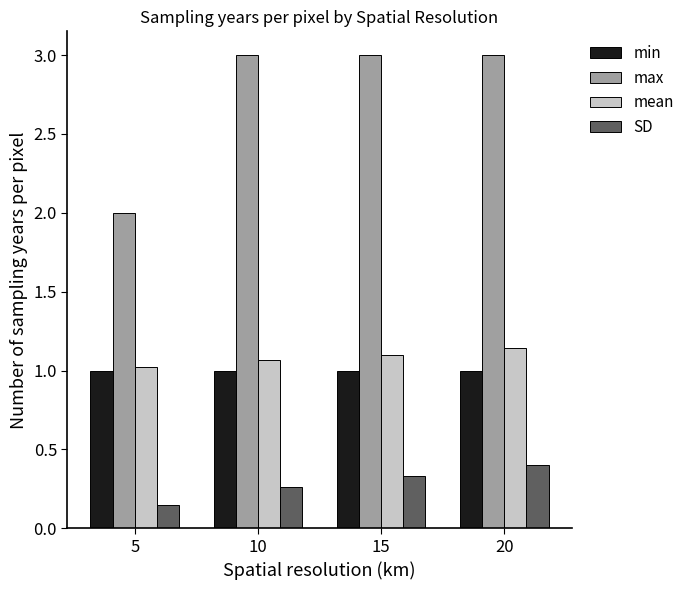

The value of max at 5 is 3.5. True or false?

False